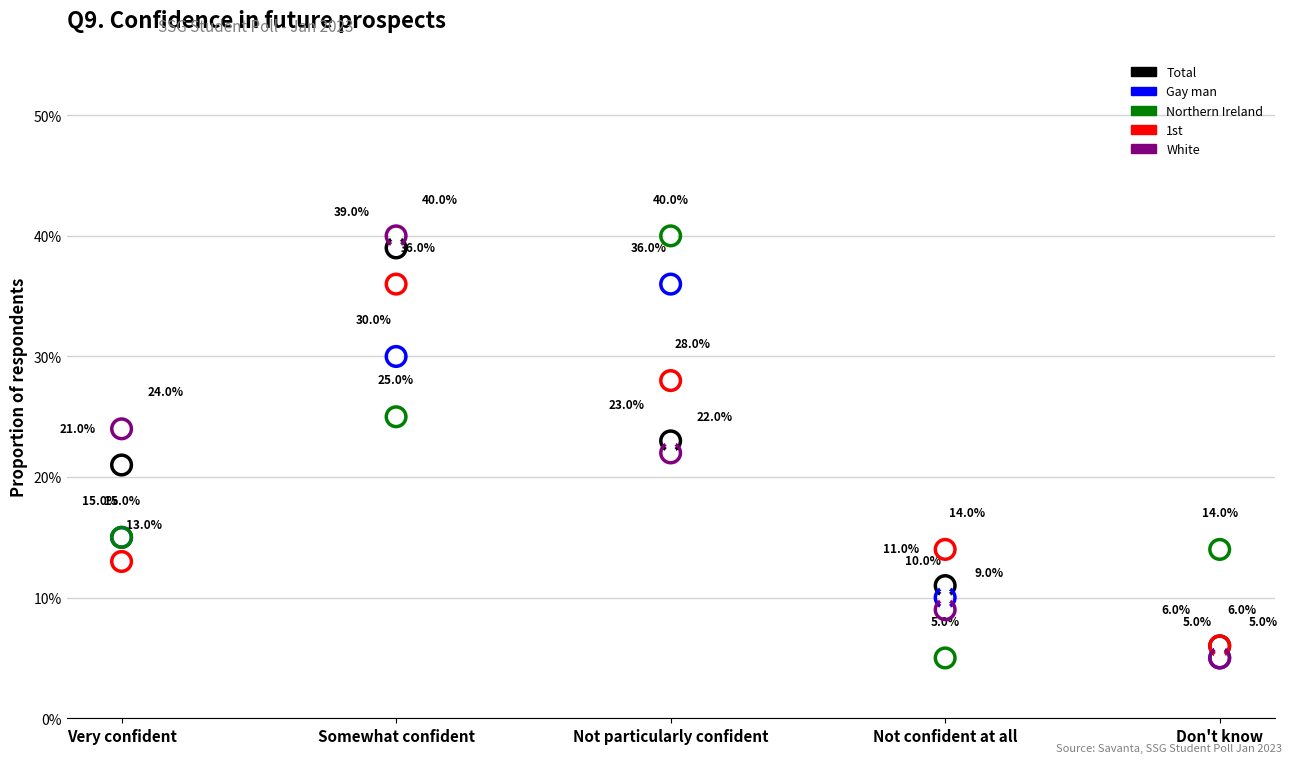

Which series contains the highest Y value?

Northern Ireland